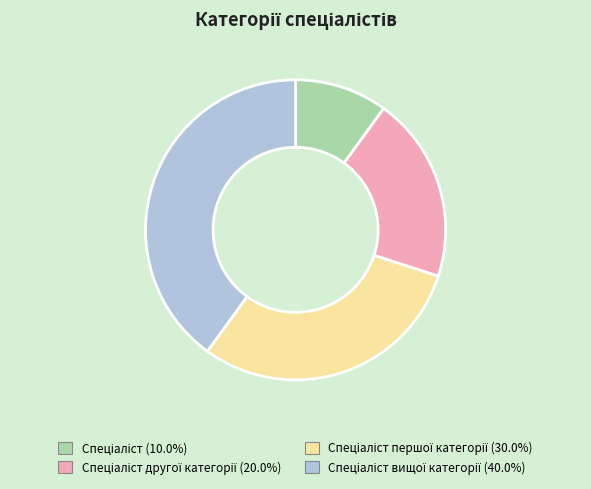

Is there any slice that represents more than half of the pie?

No